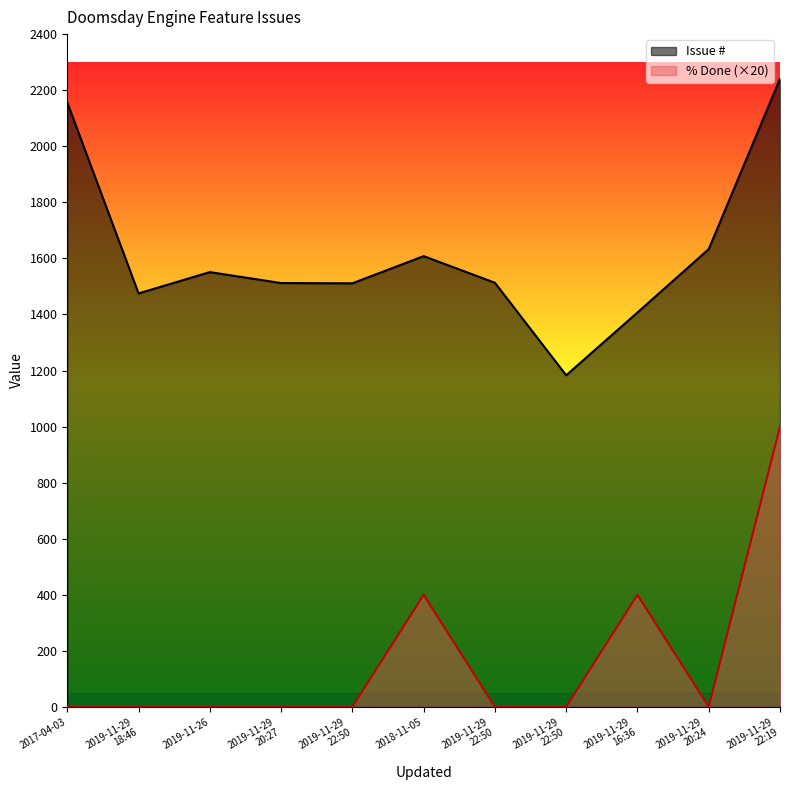

At which label does % Done reach its minimum?

2017-04-03